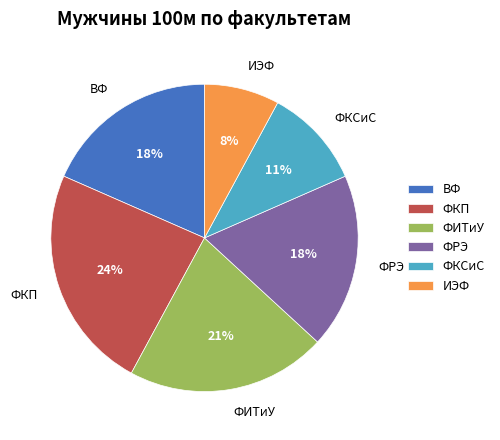

Is the sum of ФРЭ and ФКП greater than half?

No